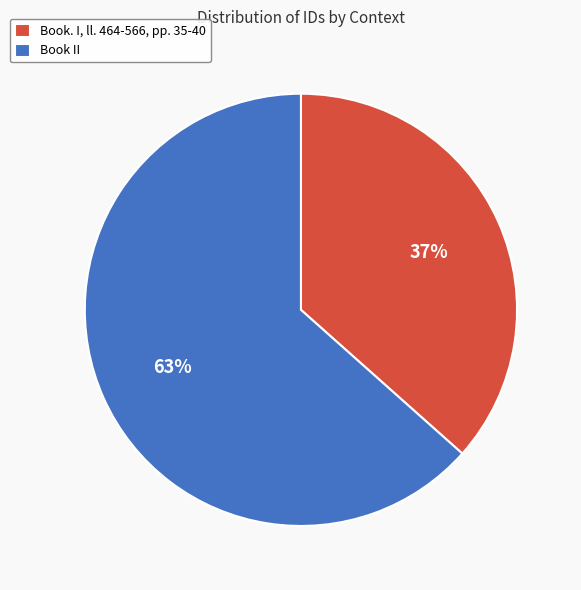

To the nearest percent, what is the average slice percentage?

50%